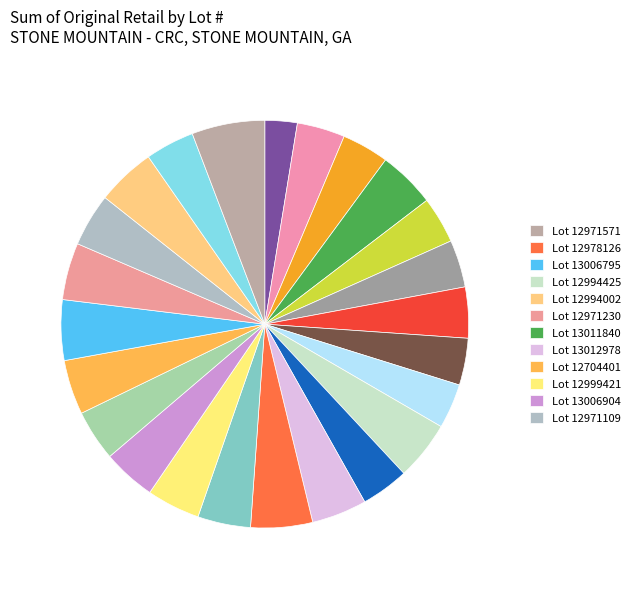

How many segments does this pie chart have?

24